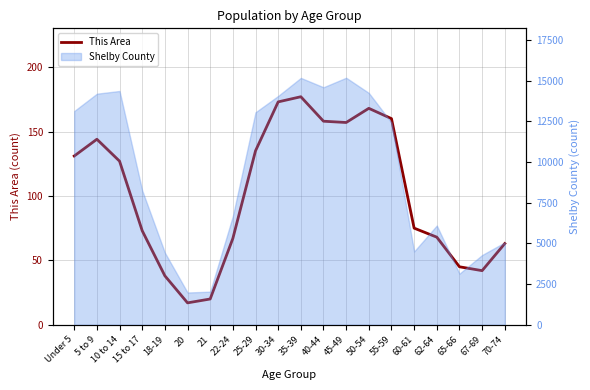

What is the difference between the maximum and second lowest values?

157